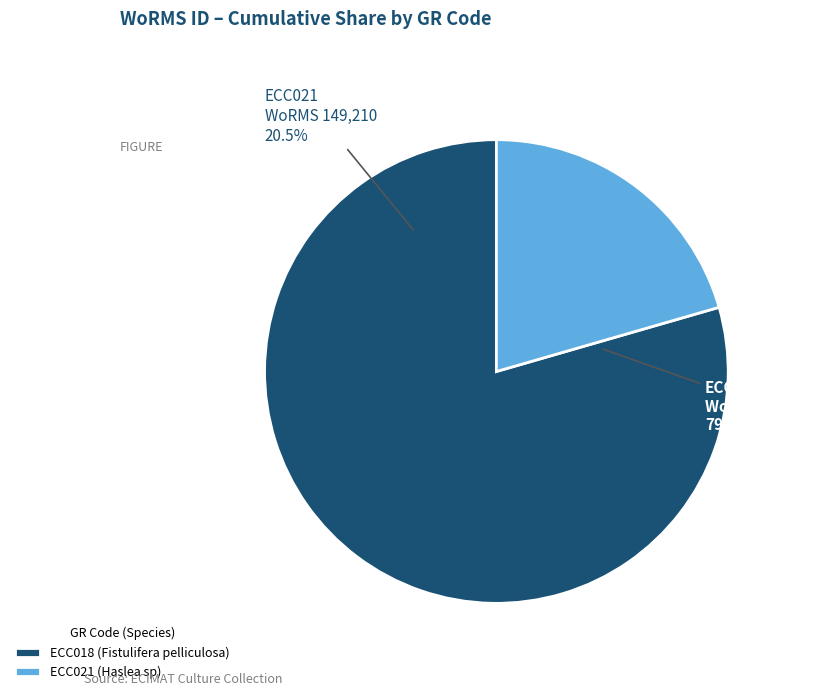

What percentage is the ECC021 slice, to the nearest percent?

21%